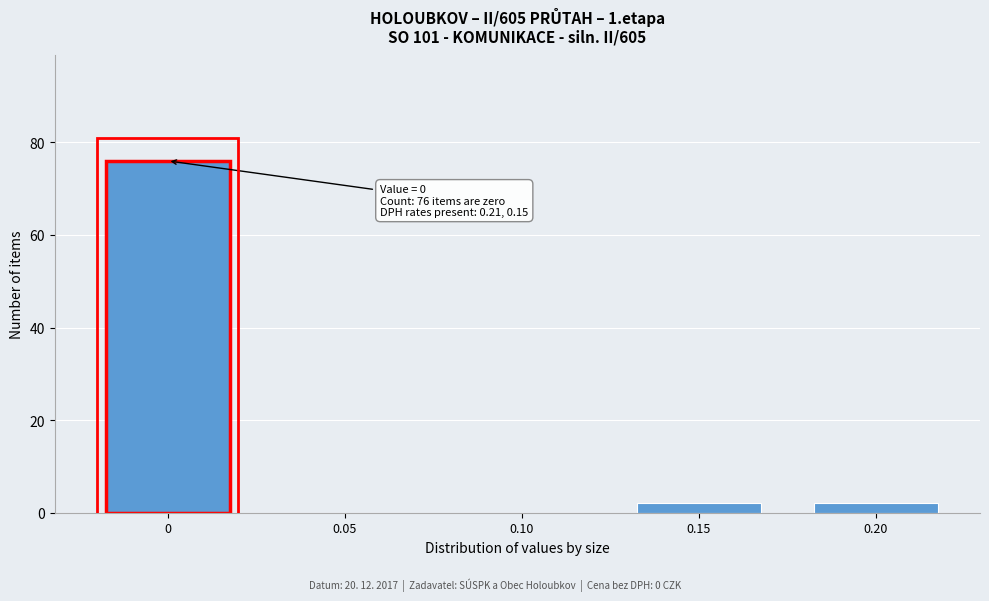

Reading left to right, list all the values displayed in this chart.

0=76	0.05=0	0.10=0	0.15=2	0.20=2